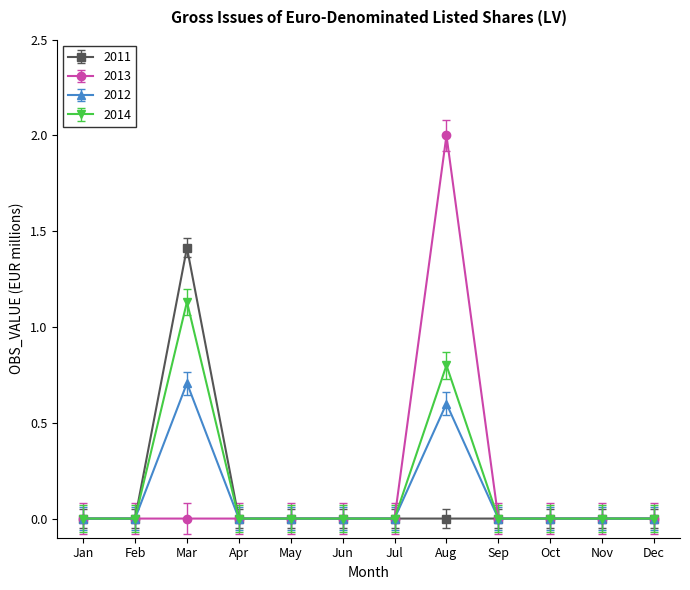

Is it true that 2013 equals 1.4 at Feb?

False